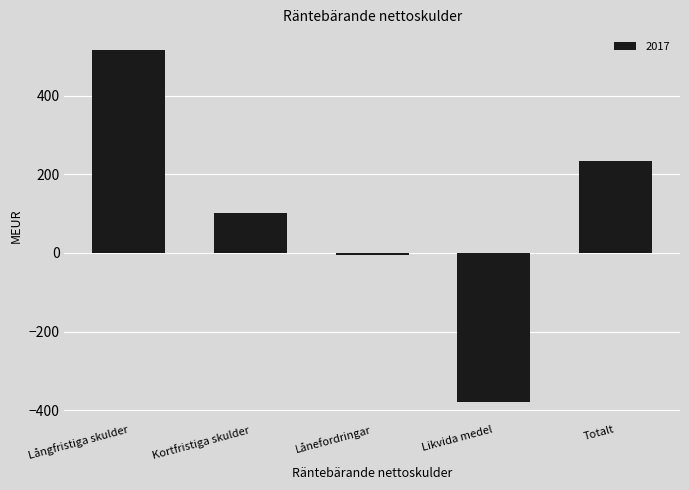

What is the difference between the maximum and minimum values?

896